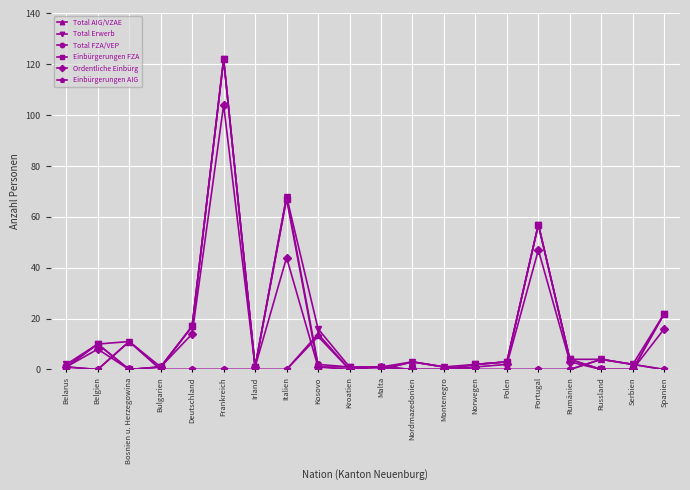

The value of Total FZA/VEP at Frankreich is 53. True or false?

False